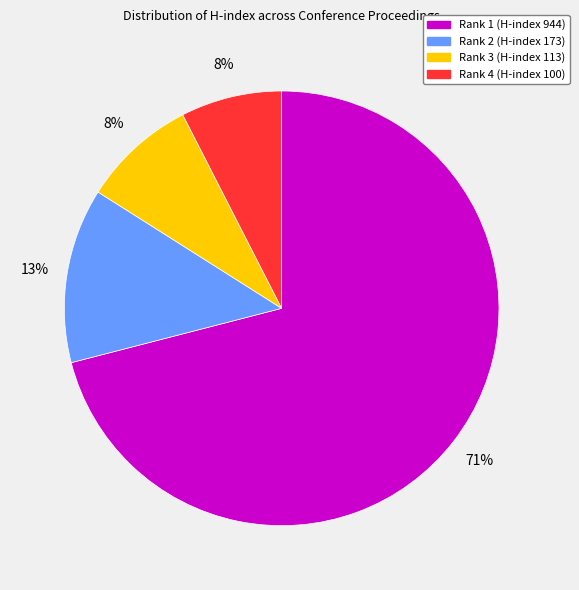

To the nearest percent, what is the average slice percentage?

25%